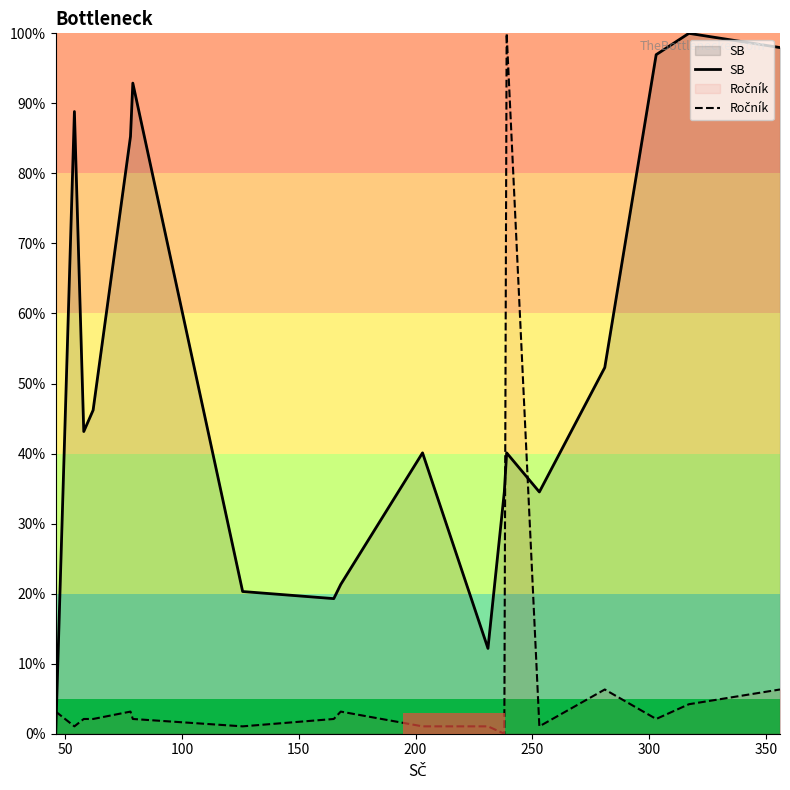

What is the difference between the maximum and minimum values in the Ročník series?

100.0